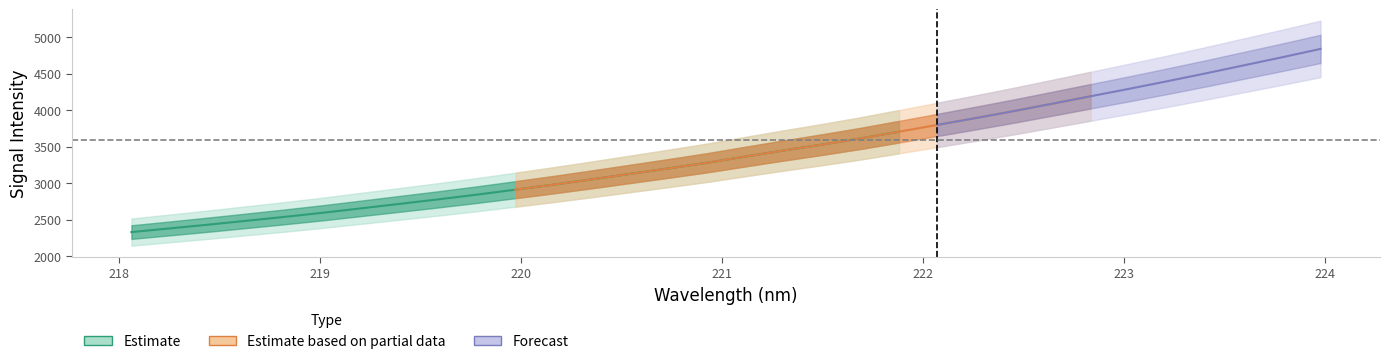

Rank the categories by value from lowest to highest.

218.0596, 218.2508, 218.442, 218.6332, 218.8244, 219.0156, 219.2067, 219.3979, 219.589, 219.7801, 219.9712, 220.1623, 220.3533, 220.5444, 220.7354, 220.9264, 221.1174, 221.3083, 221.4993, 221.6902, 221.8812, 222.0721, 222.263, 222.4538, 222.6447, 222.8355, 223.0264, 223.2172, 223.408, 223.5987, 223.7895, 223.9802